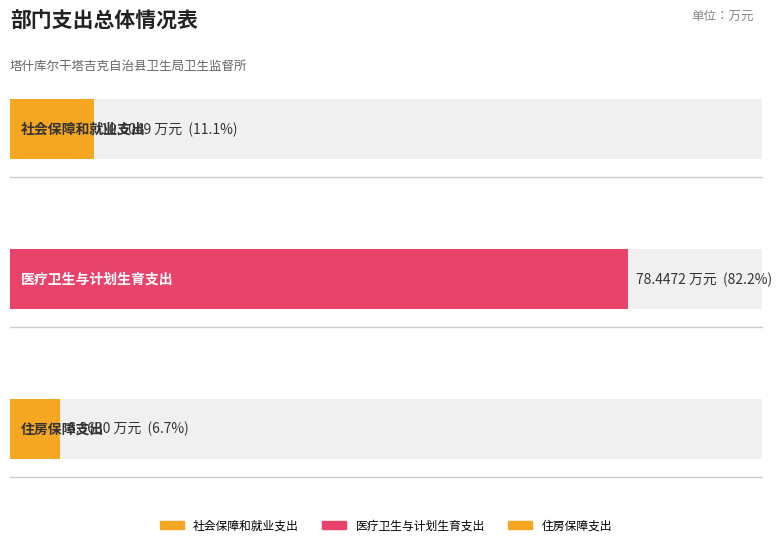

At which label is 合计 closest to 42?

社会保障和就业支出